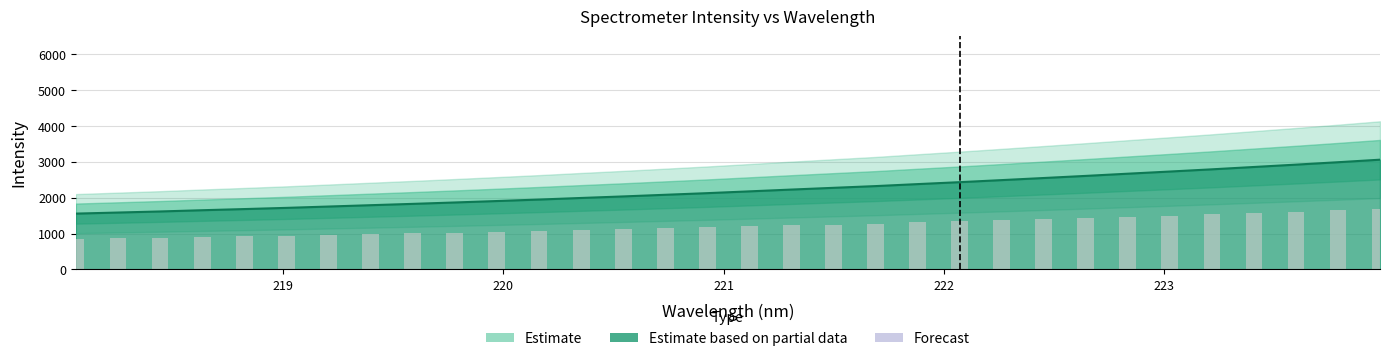

Reading left to right, transcribe all the data shown in this chart.

1556.4	1586.0	1616.3	1650.7	1682.9	1716.3	1753.6	1791.0	1828.1	1866.8	1907.2	1948.3	1992.6	2035.5	2081.5	2127.1	2177.0	2227.0	2275.6	2323.7	2379.4	2433.5	2490.8	2549.3	2608.3	2669.7	2730.0	2791.6	2857.0	2922.3	2989.8	3060.3